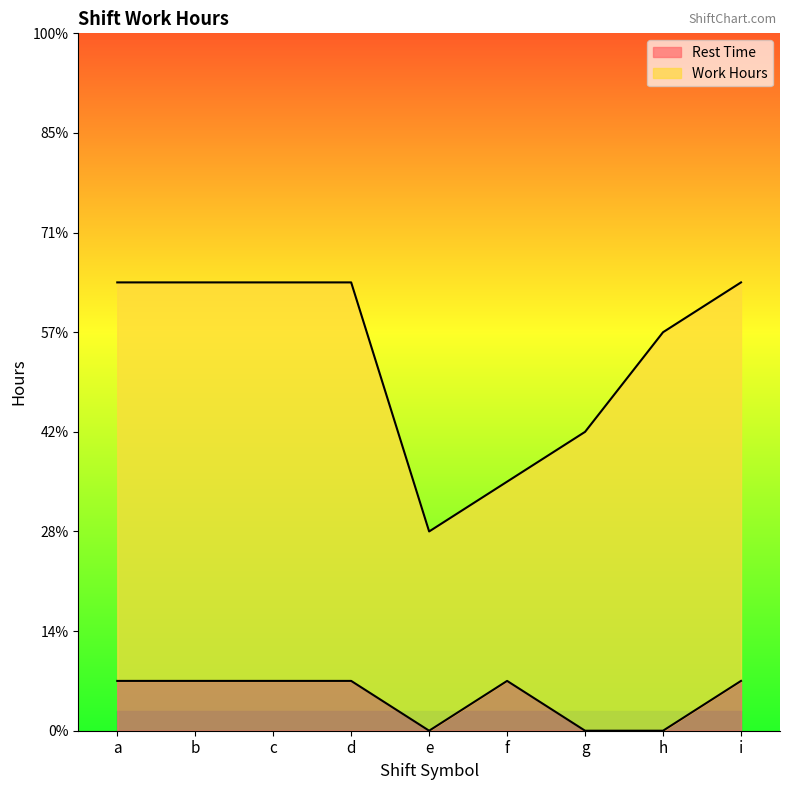

Where is the data nearest to the value 0?

e